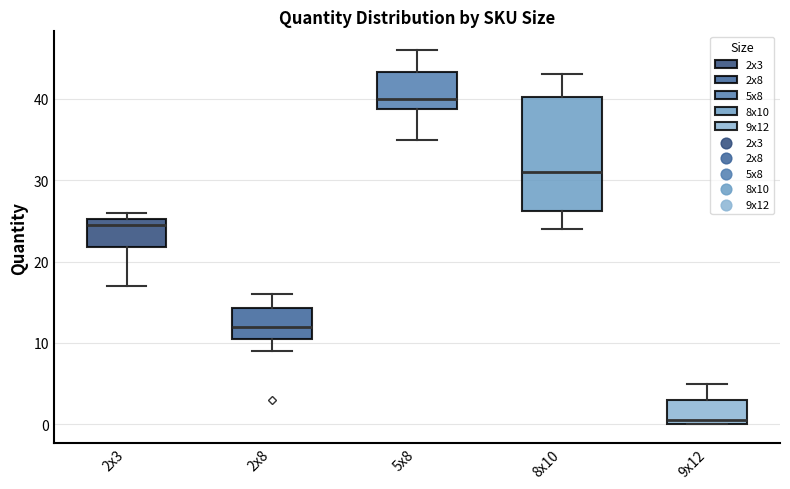

Which box is the tallest, from its lower edge to its upper edge?

8x10